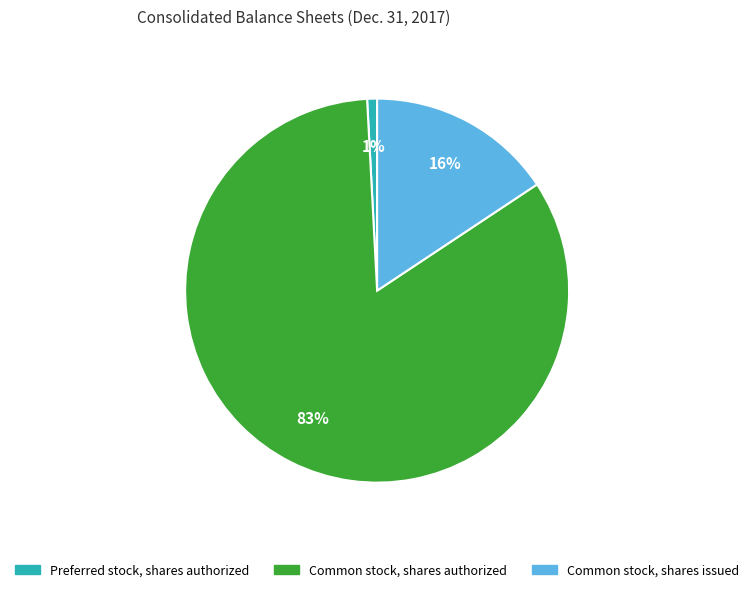

Does any single category account for the majority?

Yes